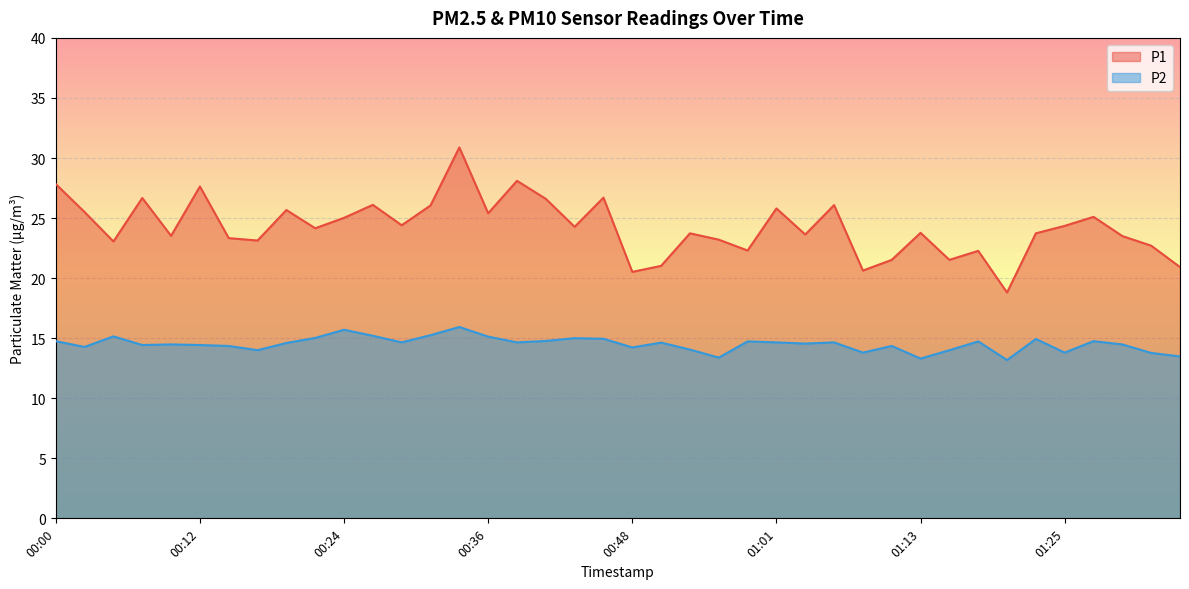

In P2, how many points are higher than both neighbors (excluding endpoints)?

12